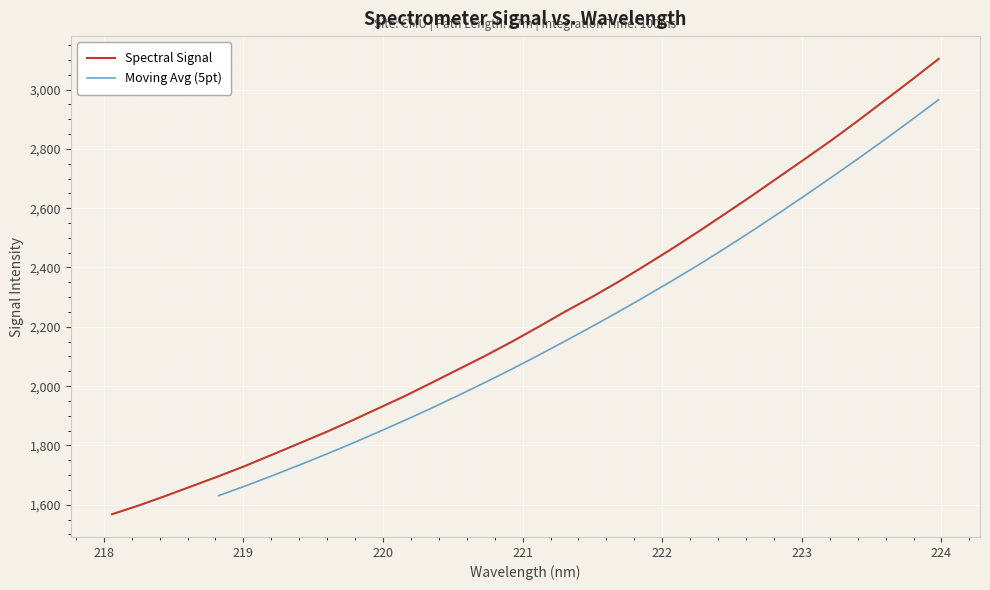

What is the greatest value displayed?

3103.3